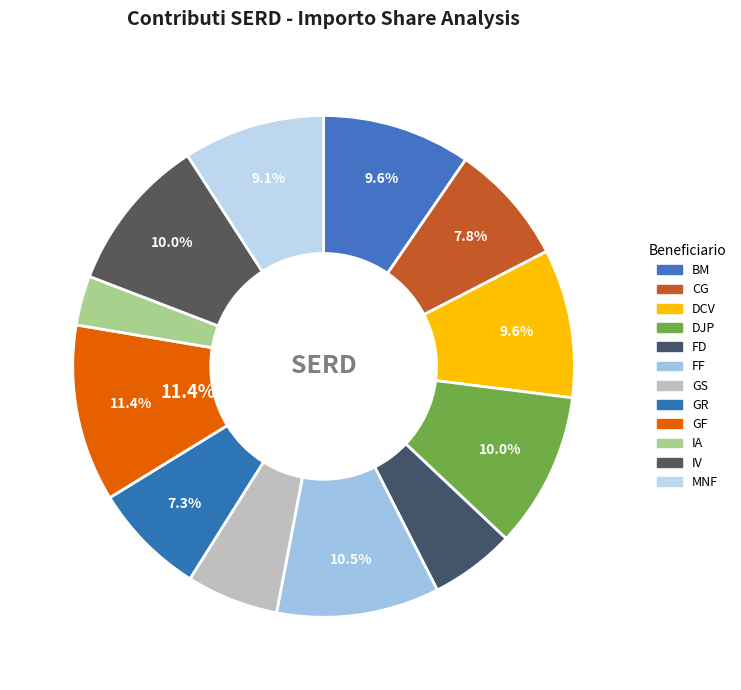

Does FD represent more than half of the total?

No